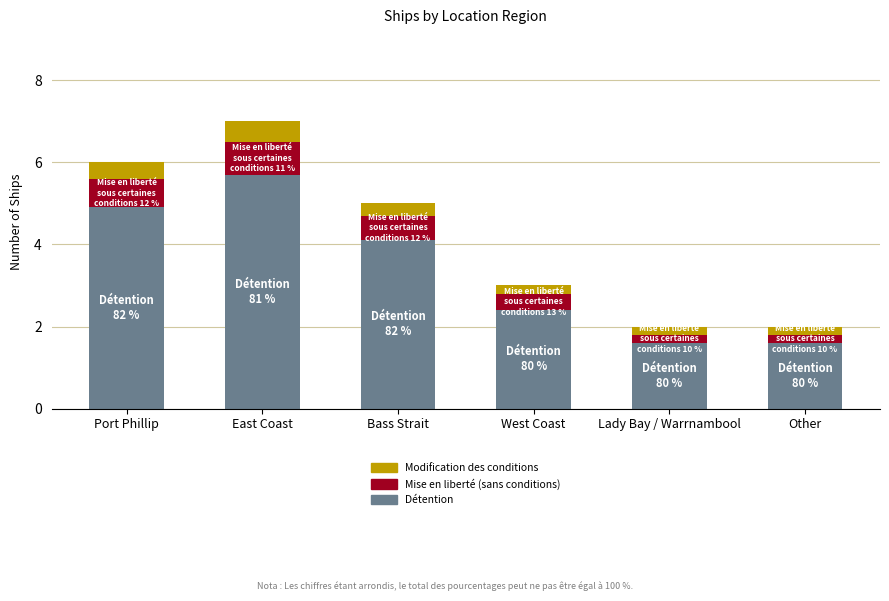

At which category is the sum across all series the highest?

East Coast